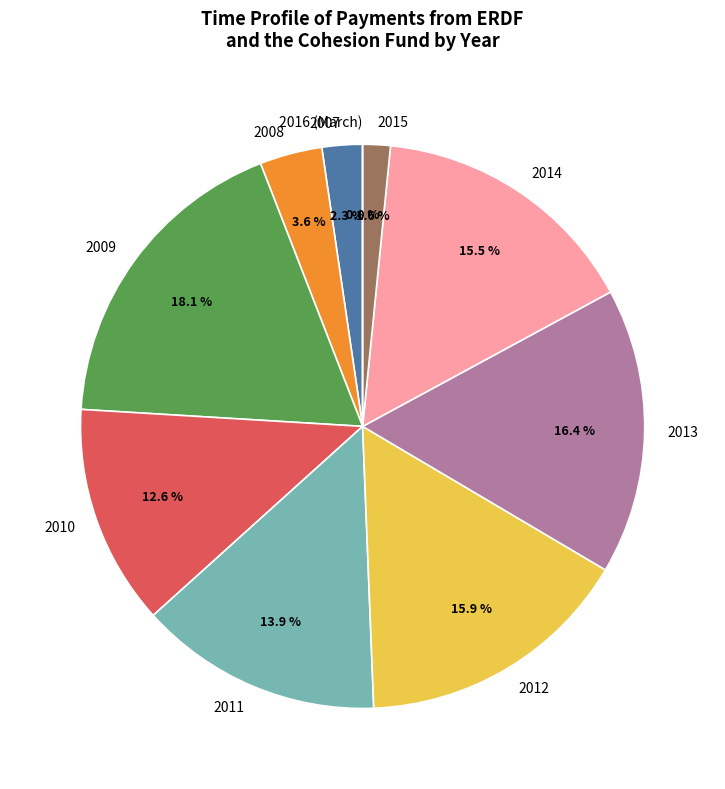

The 2010 slice represents 1% of the pie. True or false?

False